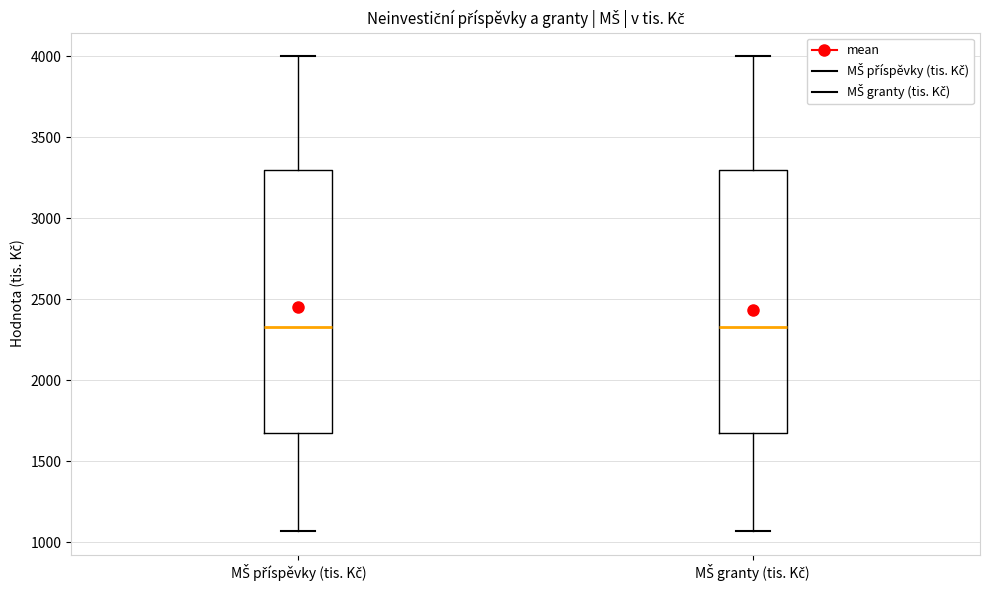

Where is the upper edge of the box for MŠ příspěvky (tis. Kč) on the y-axis? The values are not printed on the chart, so give them approximately, as read against the axis.

3300